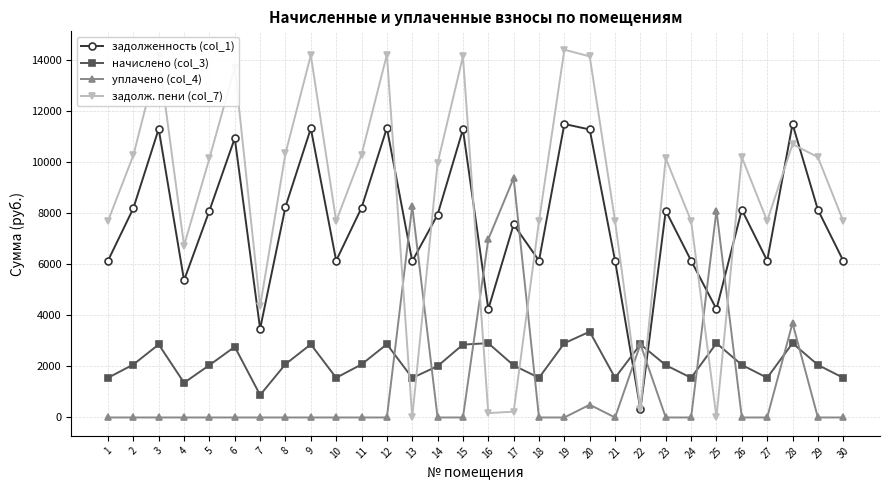

Rank the series by their maximum value, from highest to lowest.

задолж. пени (col_7), задолженность (col_1), уплачено (col_4), начислено (col_3)